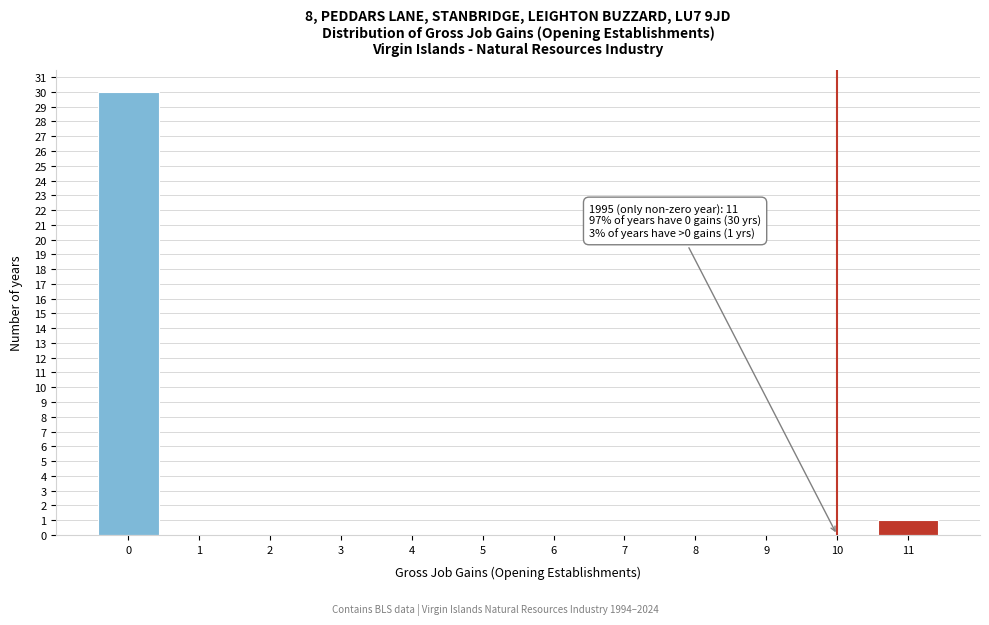

At which label is the value closest to 15?

11